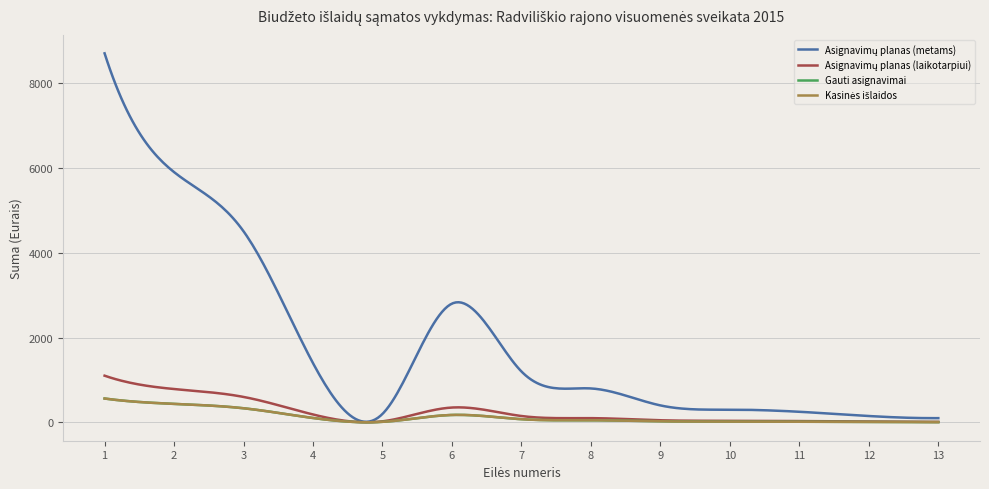

True or false: Asignavimų planas (metams) and Gauti asignavimai intersect in this chart.

False